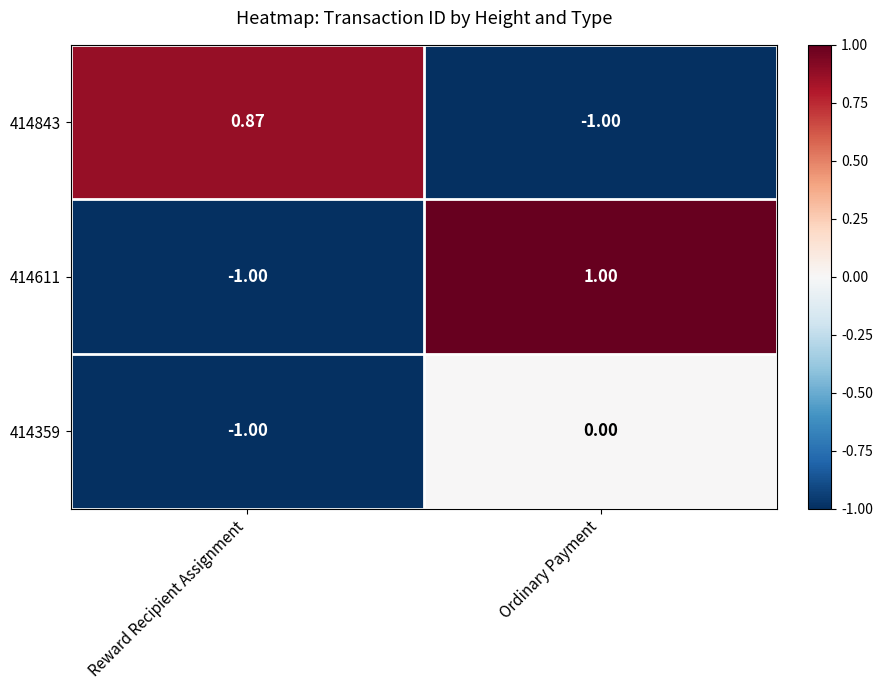

Which series changed the most between Reward Recipient Assignment and Ordinary Payment?

414611